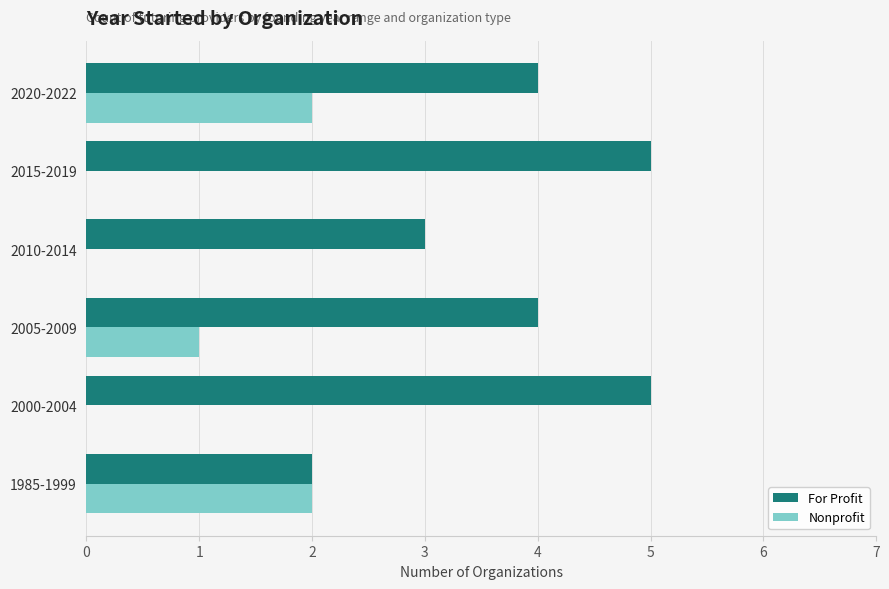

The value of Nonprofit at 2000-2004 is 0. True or false?

True